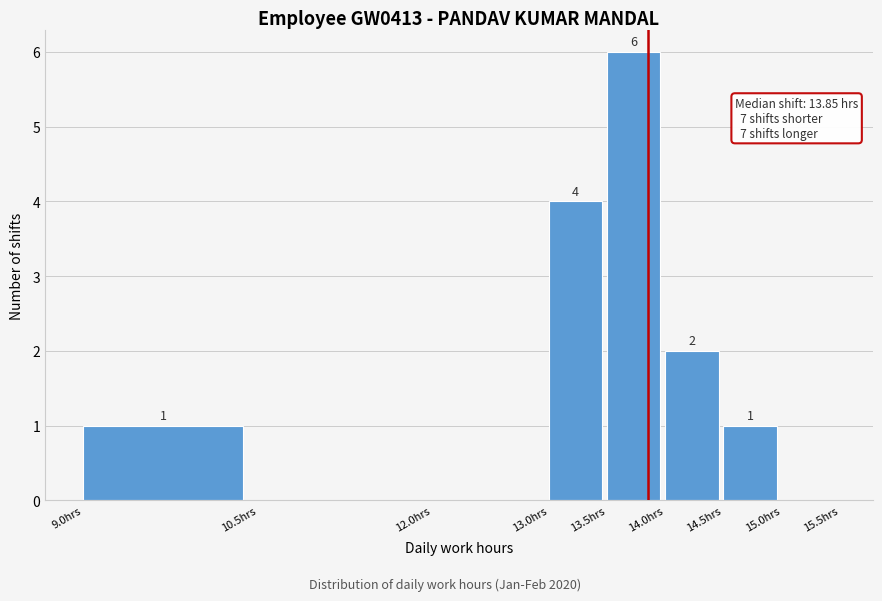

Which range on the x-axis has the tallest bar?

13.5 to 14.0